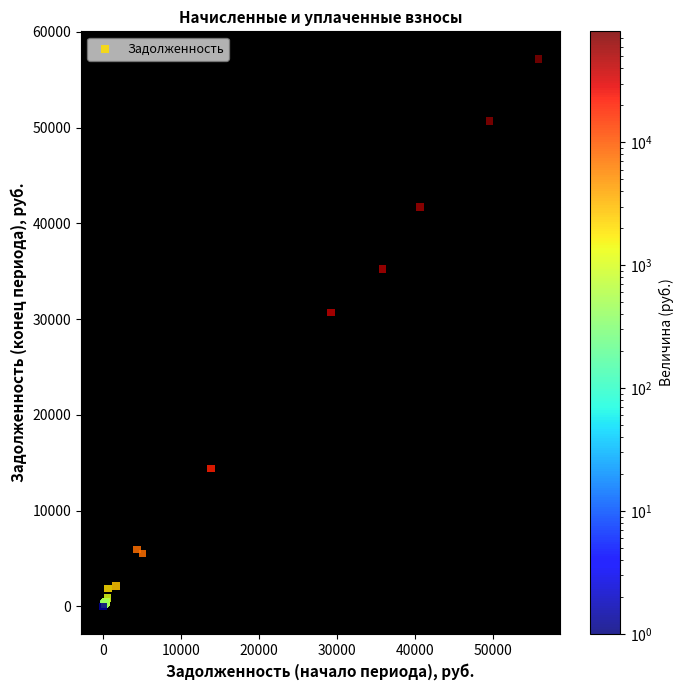

What Y value in the scatter plot is closest to 28599?

30674.9